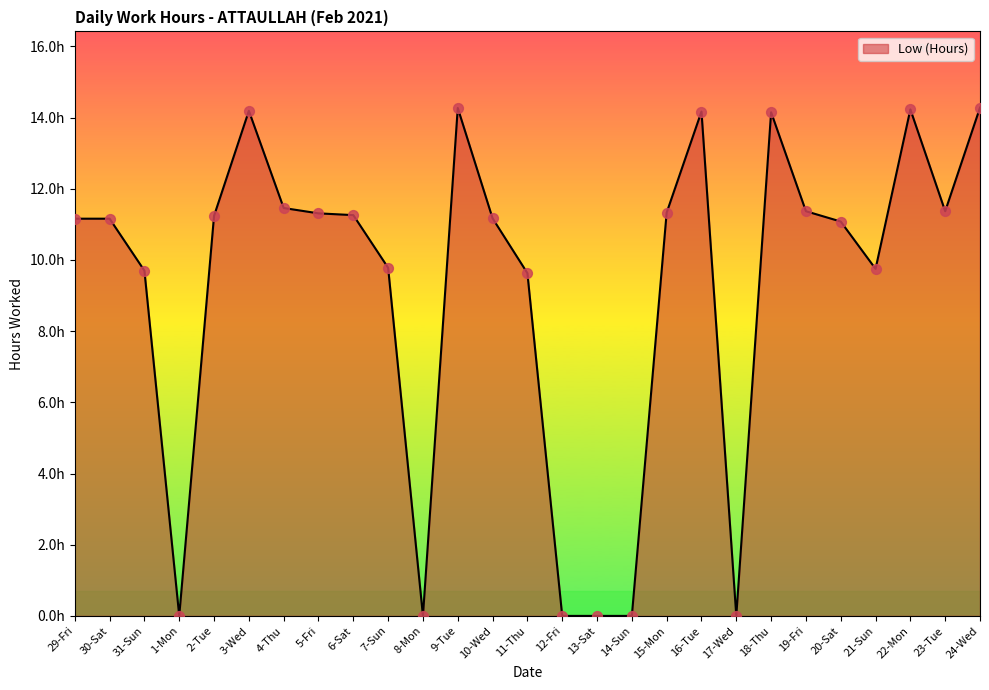

What is the change in value from 2-Tue to 7-Sun?

-1.5